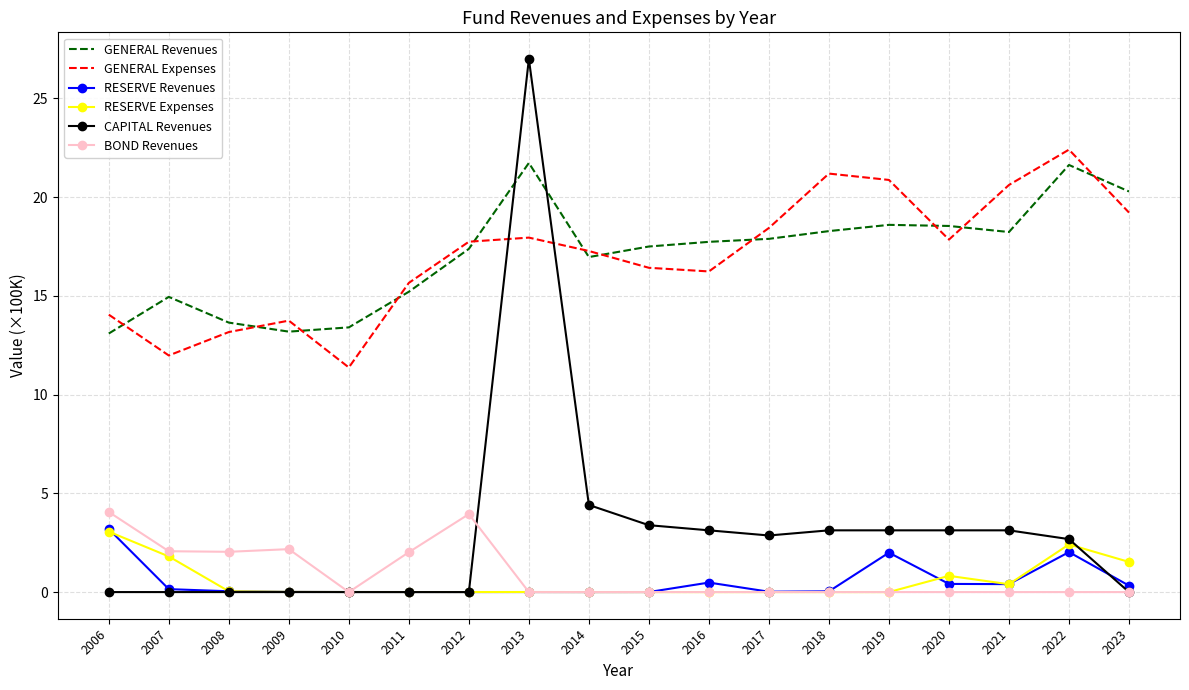

At how many categories does at least one series exceed 2?

18